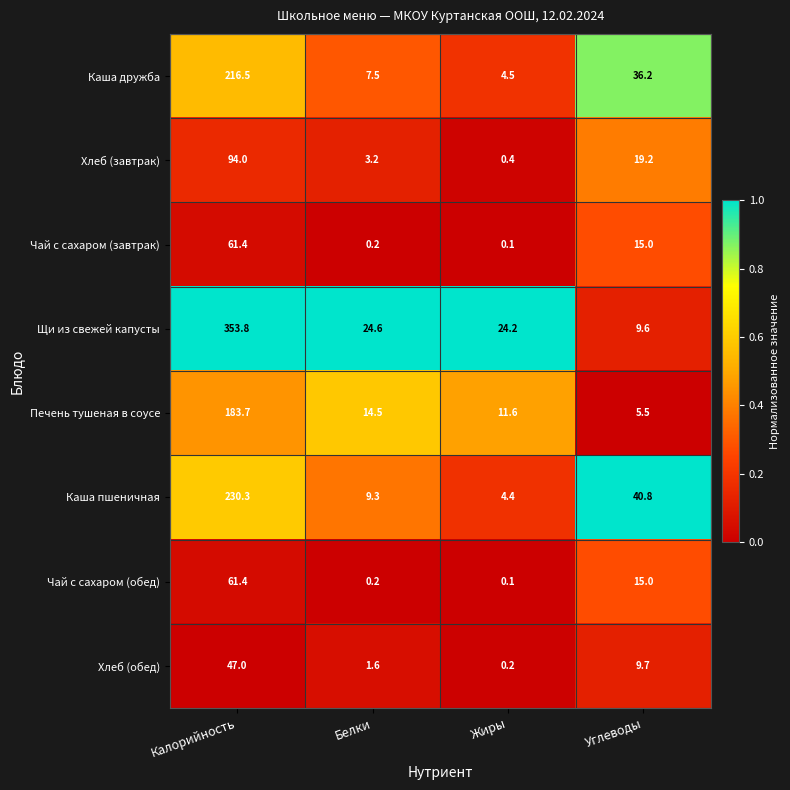

Where does the Чай с сахаром (обед) series first go above 15?

Калорийность